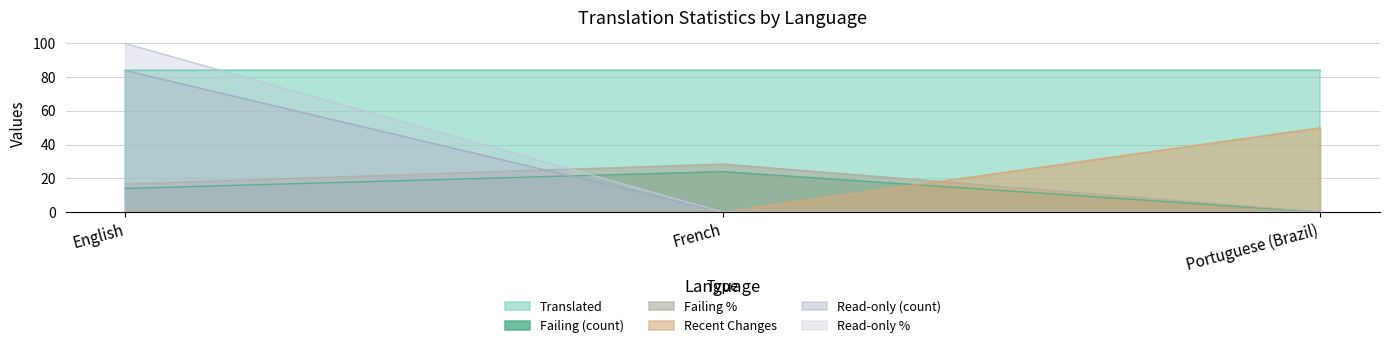

The value of Read-only % at Portuguese (Brazil) is 61.3. True or false?

False